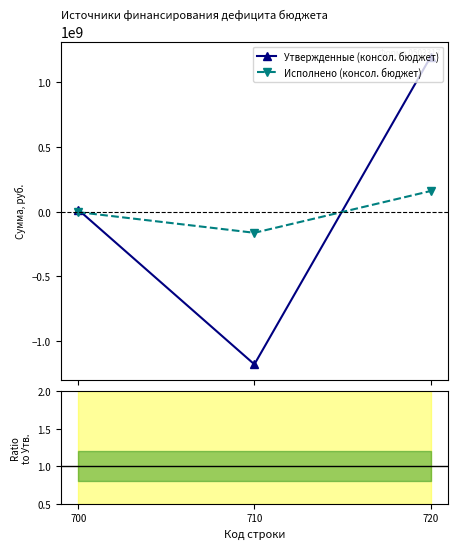

Reading left to right, list all the values displayed in this chart.

Утвержденные (консол. бюджет): 15511301.1	-1180539990.4	1196051291.5
Исполнено (консол. бюджет): -3399184.8	-163109442.1	159710257.3
Ratio: -0.2	0.1	0.1